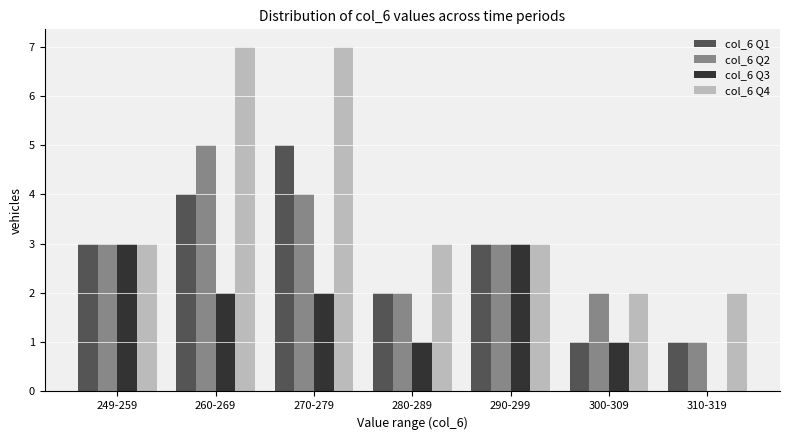

Reading left to right, list all the values displayed in this chart.

col_6 Q1: 249-259=3	260-269=4	270-279=5	280-289=2	290-299=3	300-309=1	310-319=1
col_6 Q2: 249-259=3	260-269=5	270-279=4	280-289=2	290-299=3	300-309=2	310-319=1
col_6 Q3: 249-259=3	260-269=2	270-279=2	280-289=1	290-299=3	300-309=1	310-319=0
col_6 Q4: 249-259=3	260-269=7	270-279=7	280-289=3	290-299=3	300-309=2	310-319=2